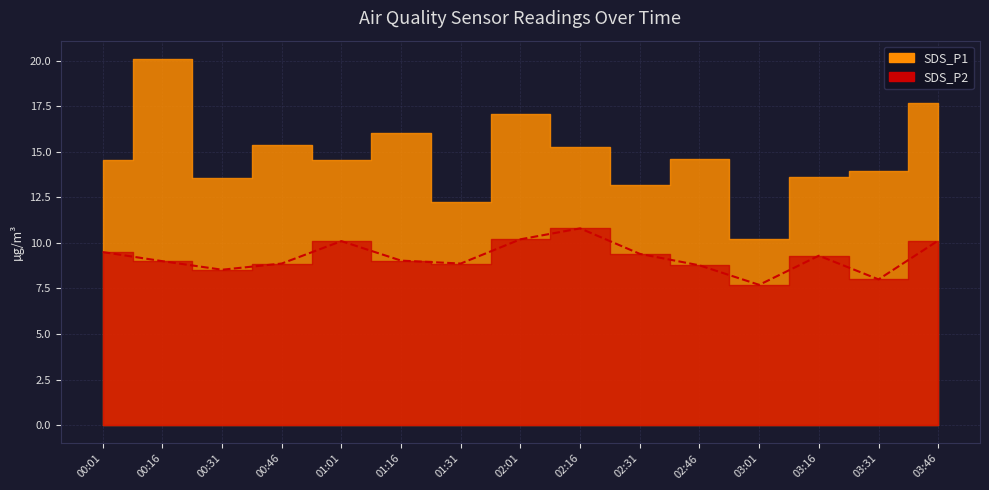

What is the sum of all SDS_P1 values?

222.1